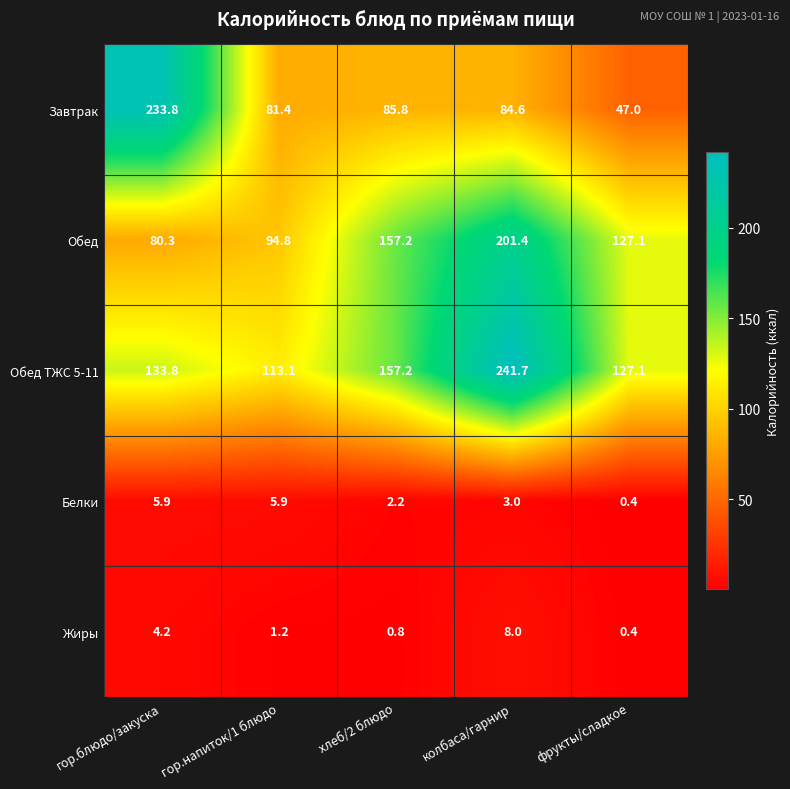

Reading left to right, extract all data points from this chart.

Завтрак: 233.8	81.4	85.8	84.6	47.0
Обед: 80.3	94.8	157.2	201.4	127.1
Обед ТЖС 5-11: 133.8	113.1	157.2	241.7	127.1
Белки: 5.9	5.9	2.2	3.0	0.4
Жиры: 4.2	1.2	0.8	8.0	0.4